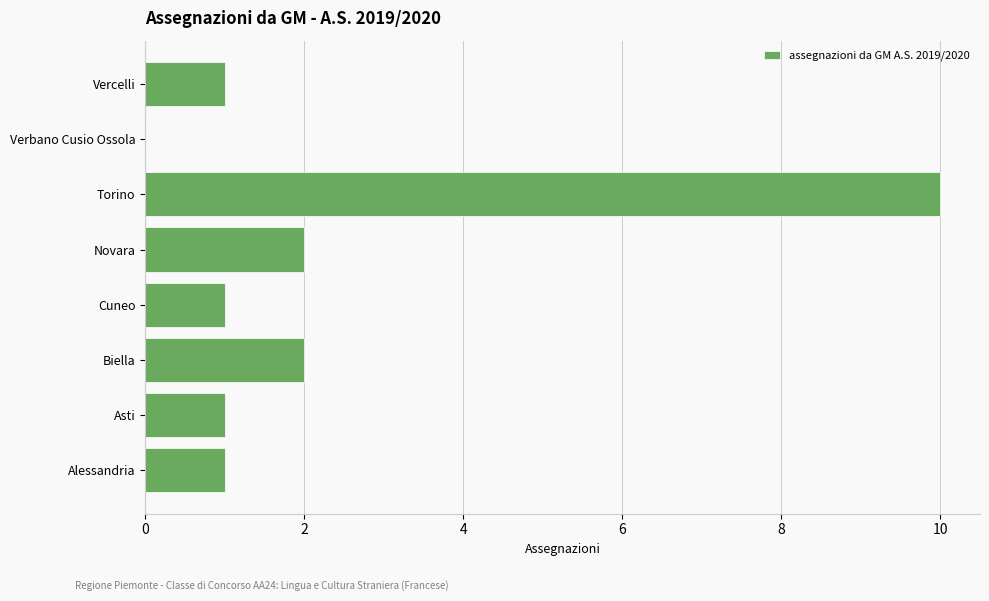

How many categories are shown in the chart?

8